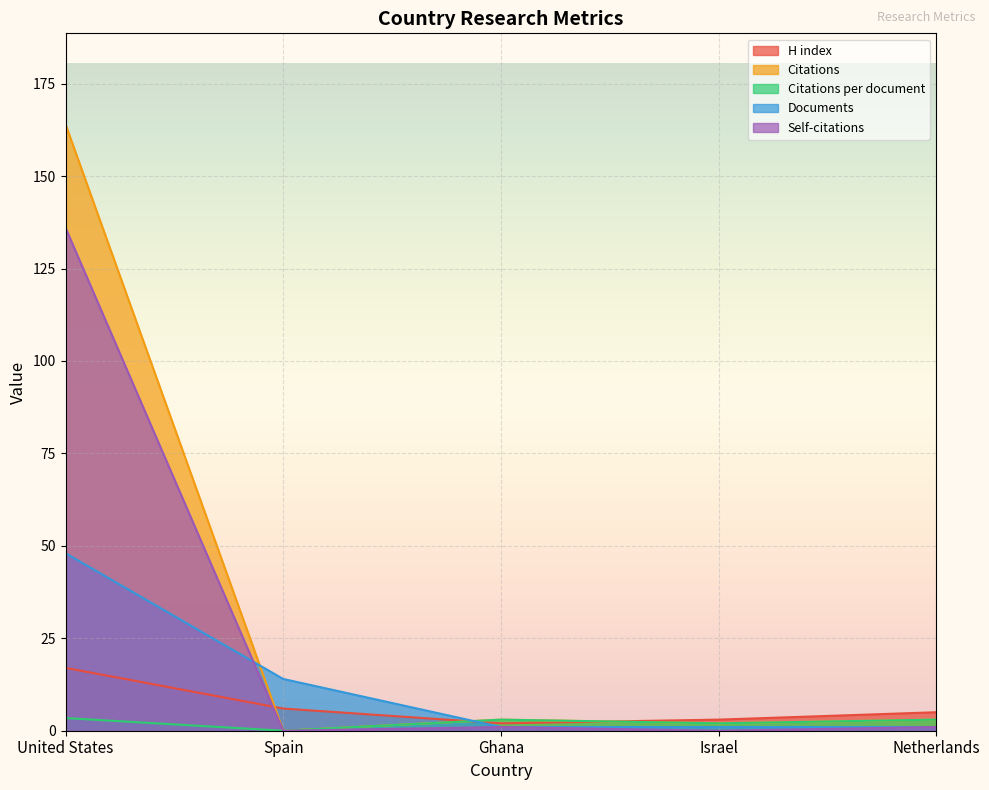

At how many categories does at least one series exceed 49?

1